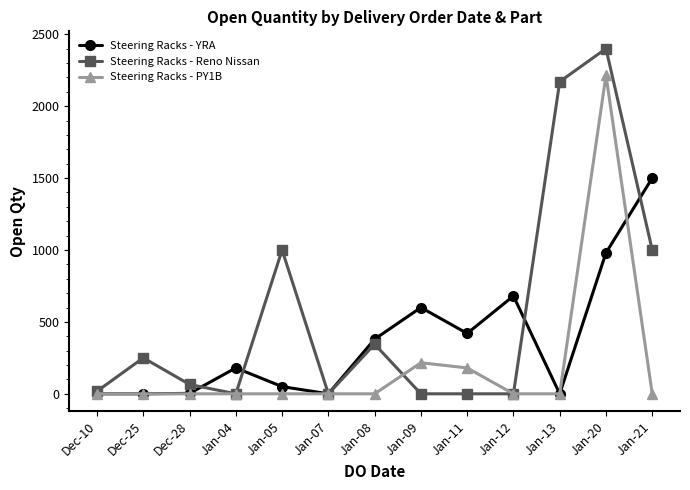

Read the Steering Racks - YRA value at Jan-20, to the nearest 50.

1000